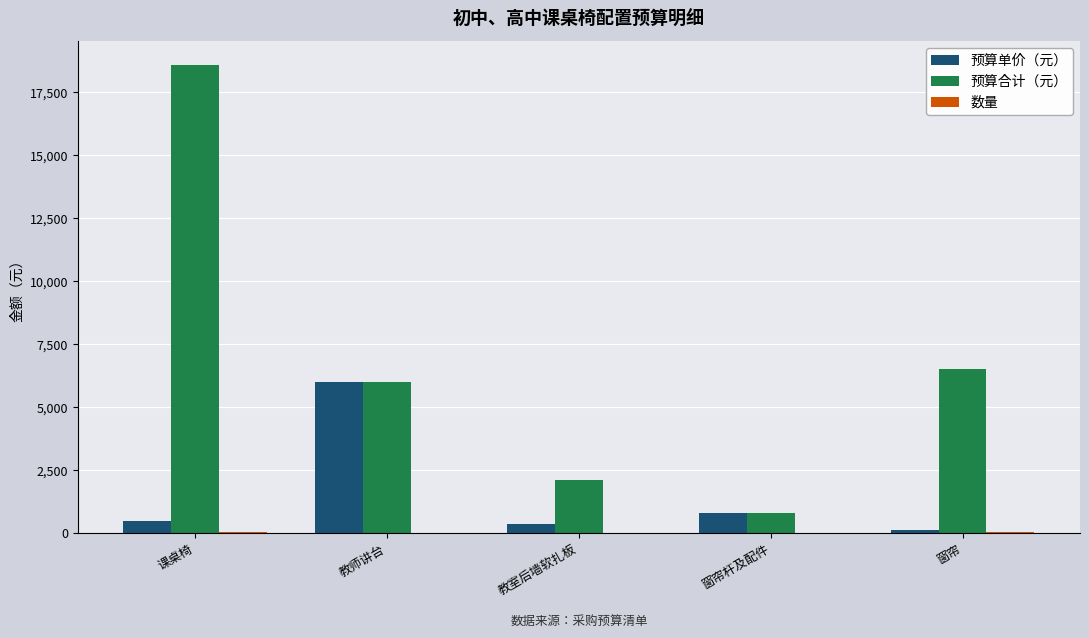

What is the spread (max minus min) of values at 课桌椅?

18560